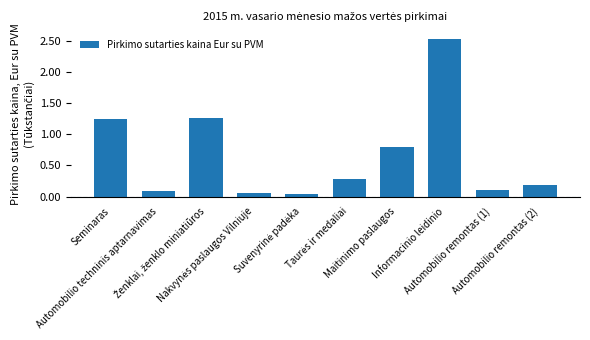

What is the approximate value at Seminaras?

1250.0